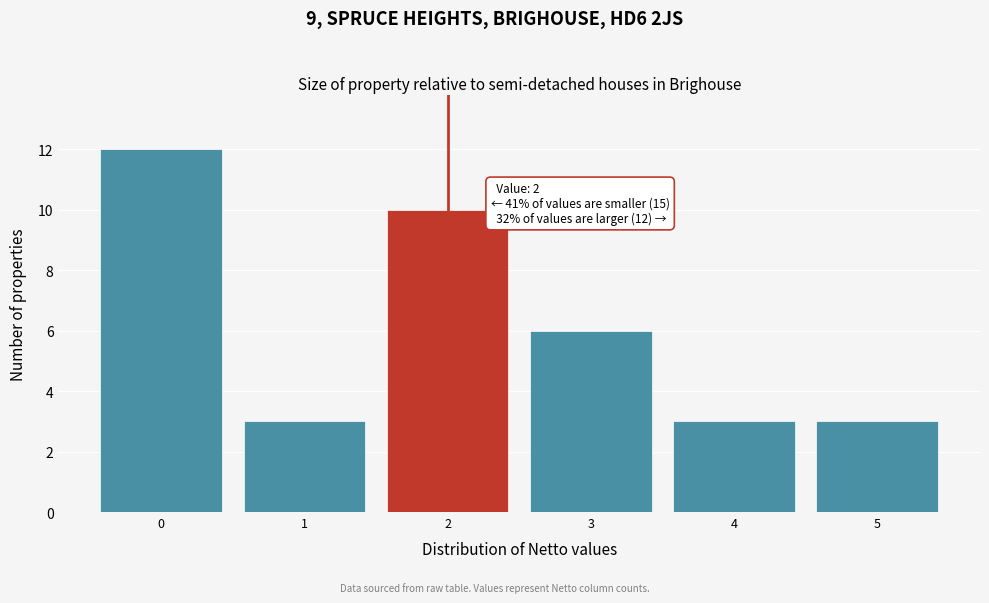

Over which range of the x-axis is the bar tallest?

-0.5 to 0.5